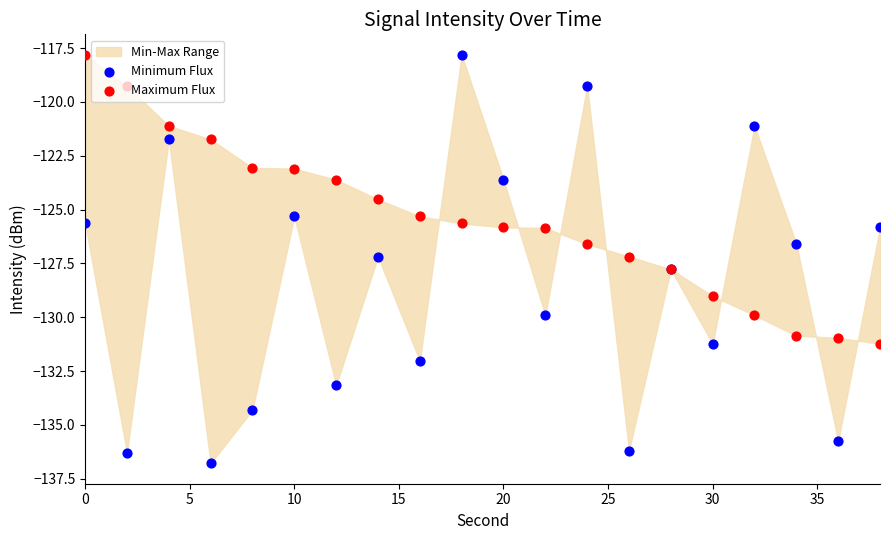

Is the value of Minimum Flux at 5 greater than the value of Maximum Flux at 18?

No